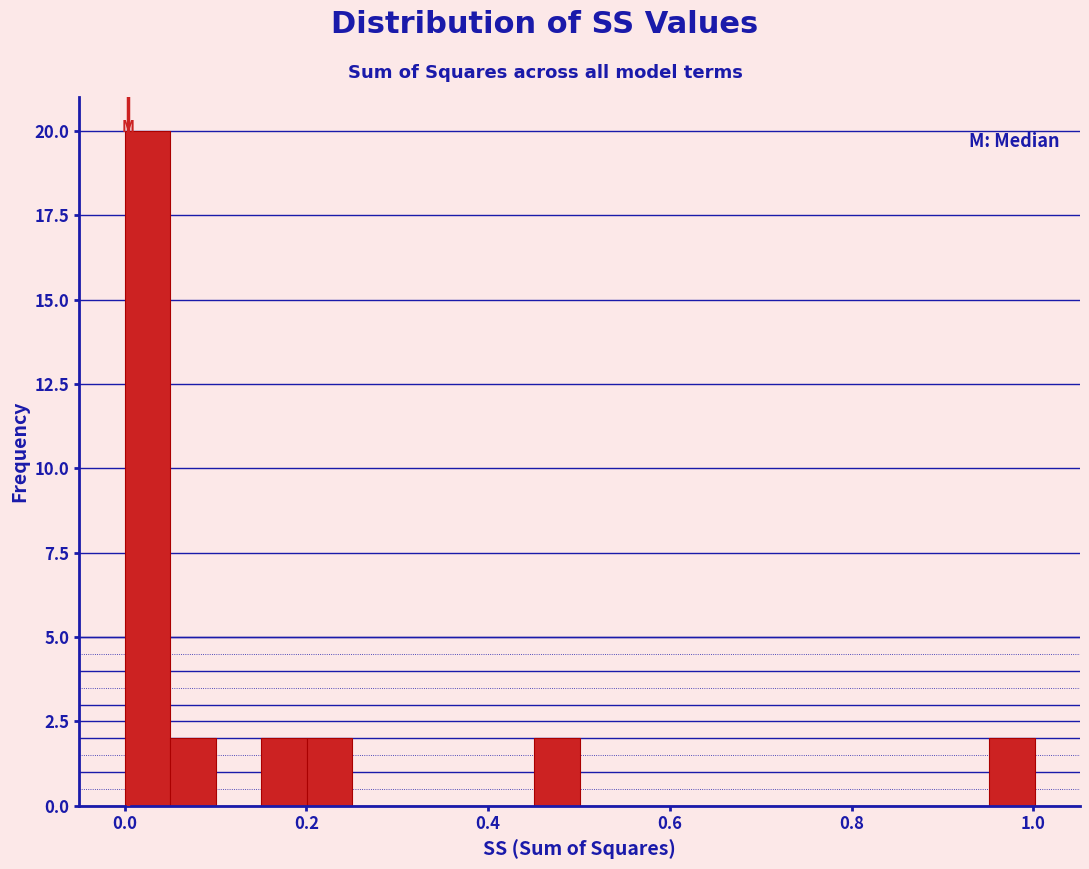

Around what value on the x-axis is the tallest bar? Give the approximate position of its centre, as read against the axis.

0.02